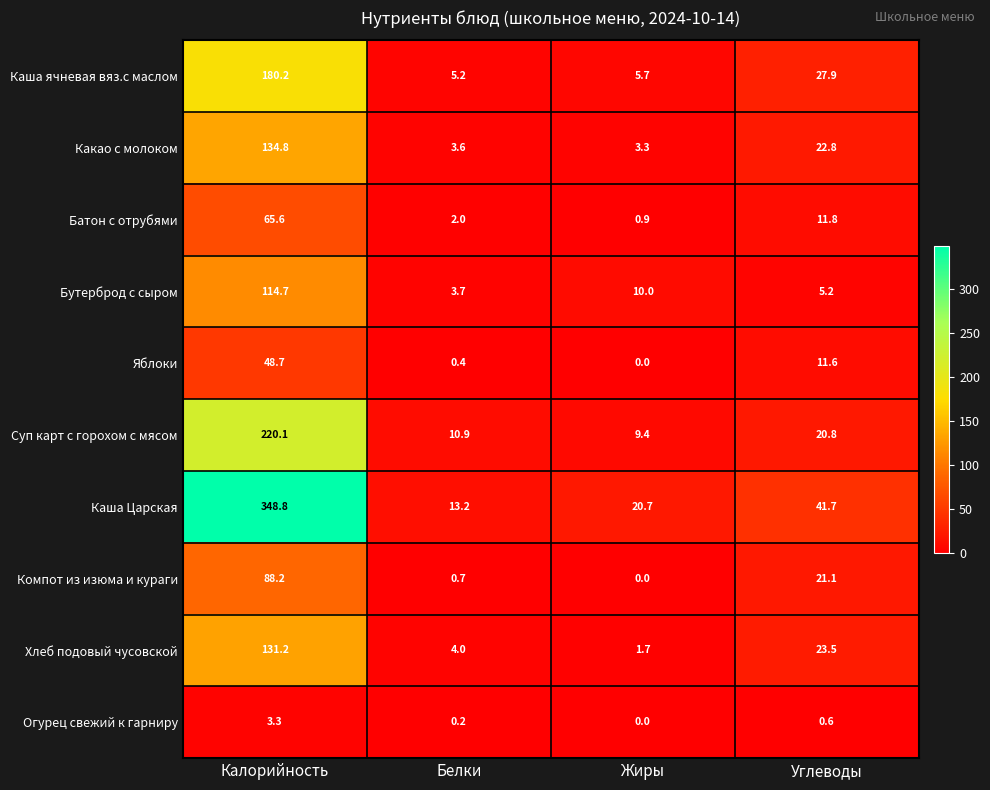

What is the spread (max minus min) of values at Жиры?

20.7